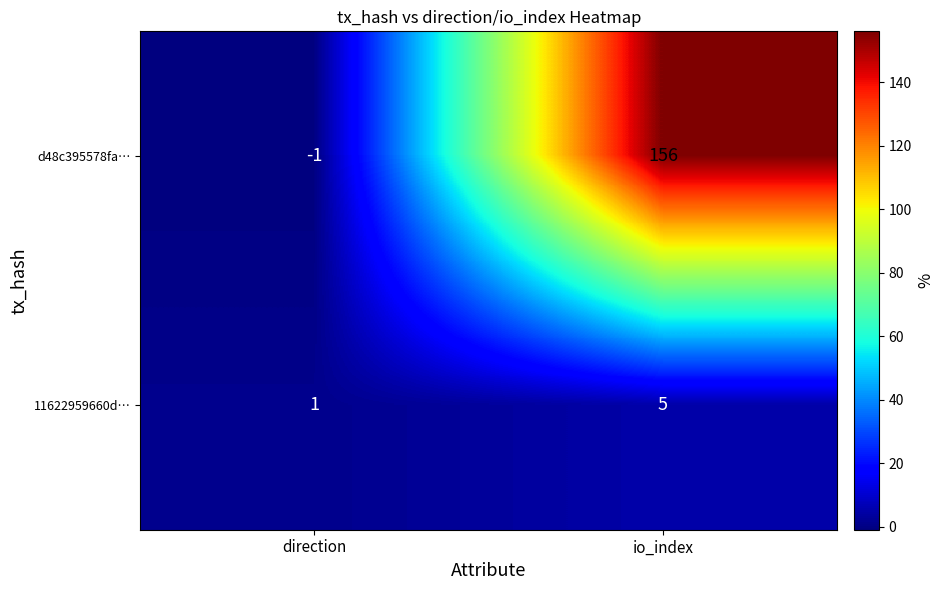

The value of d48c395578fa… at io_index is 204. True or false?

False